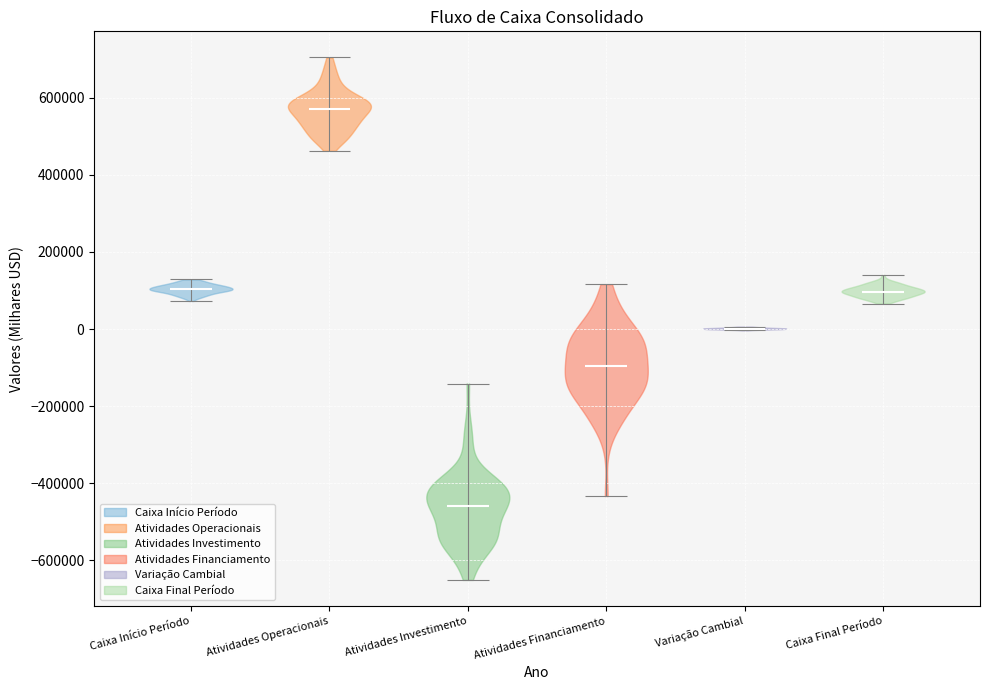

Which violin has the lowest median line?

Atividades Investimento